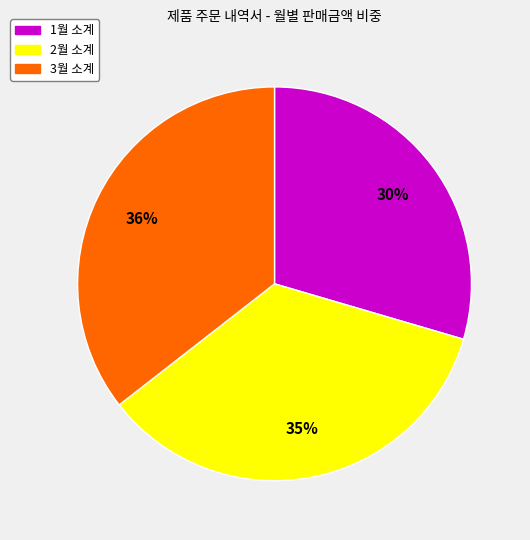

Do 1월 소계 and 3월 소계 together represent more than half of the pie?

Yes